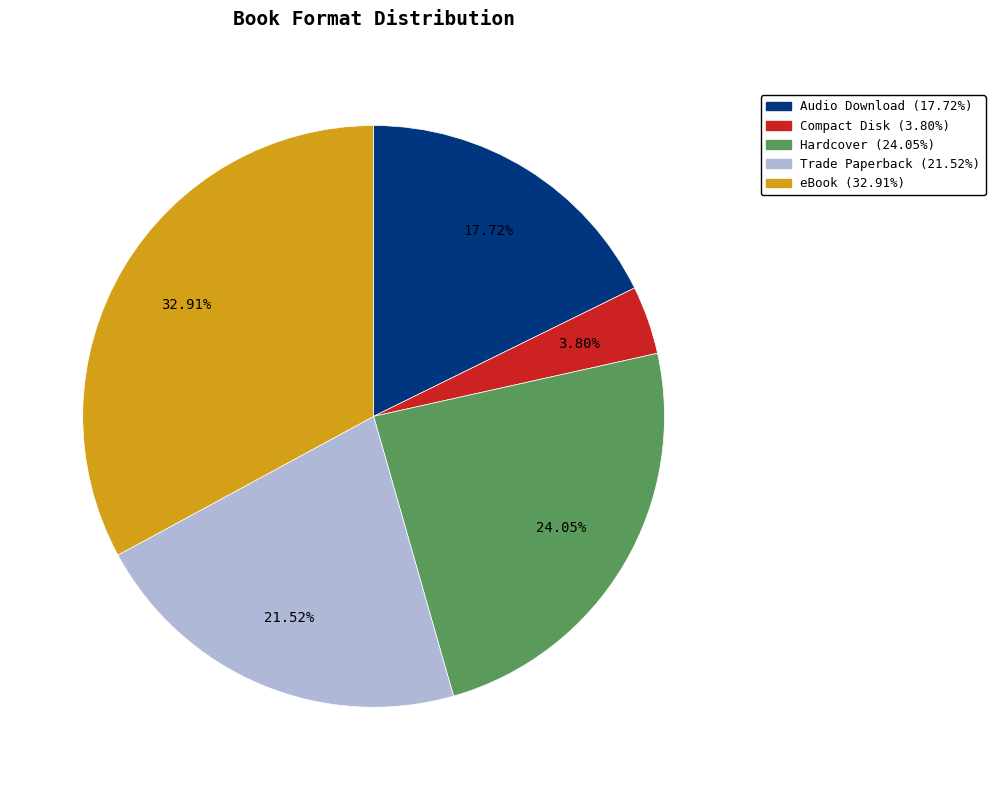

Does any single category account for the majority?

No